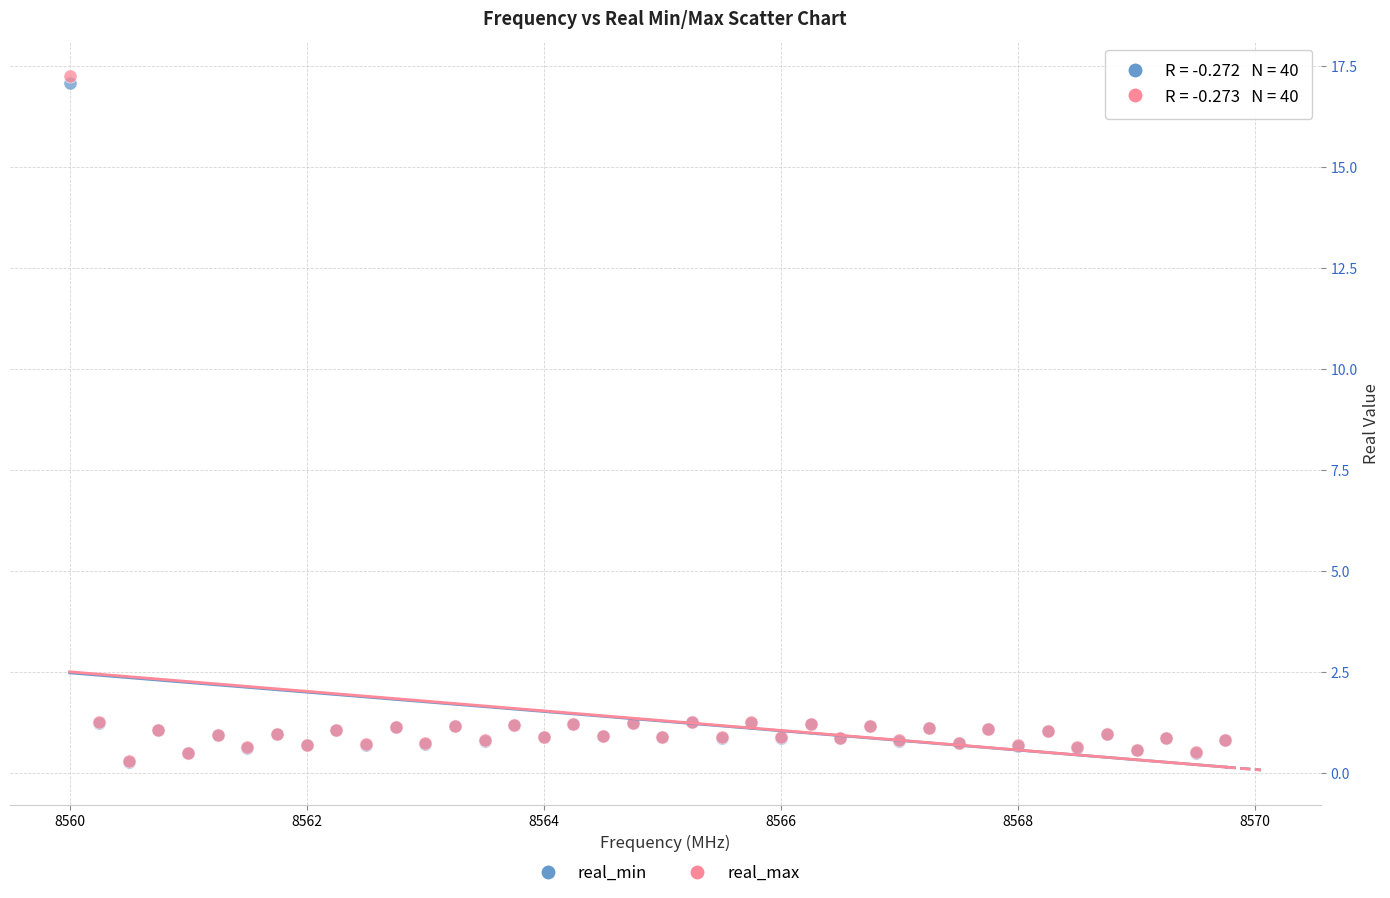

Which series has the largest Y range (max minus min)?

real_max